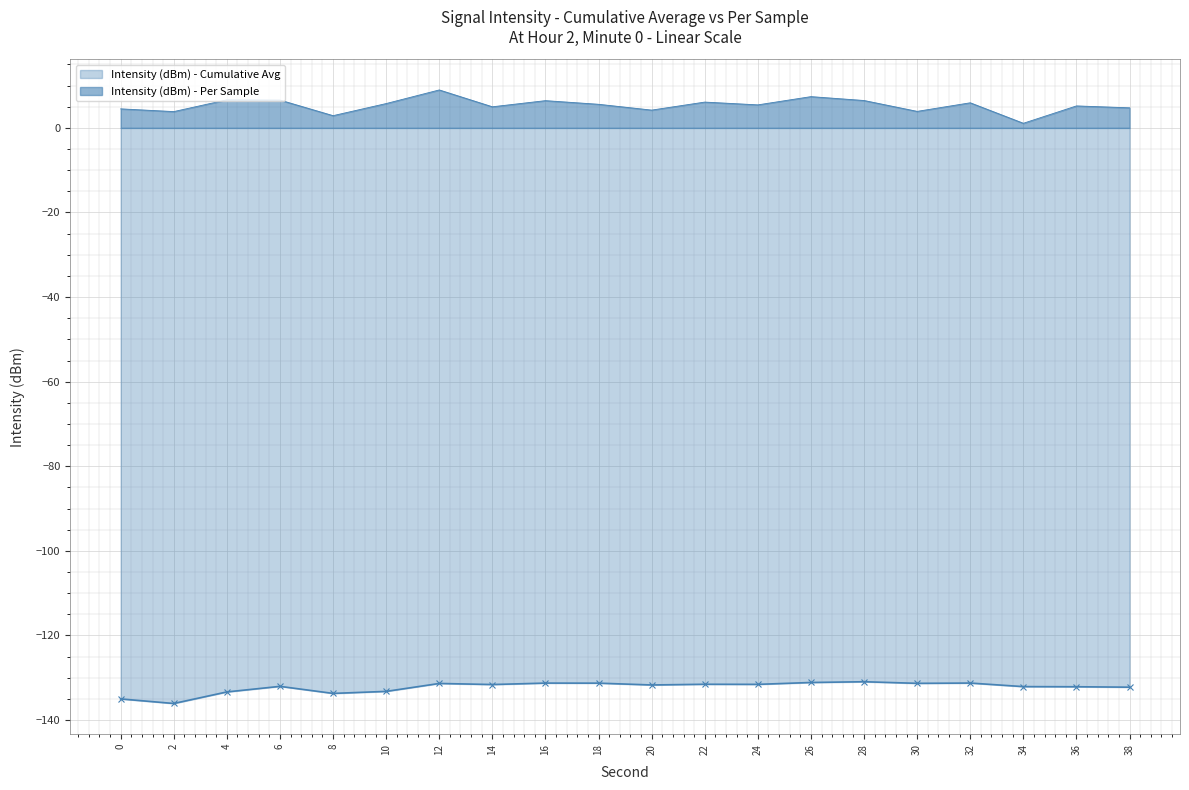

What is the change in value from 34 to 36?

+4.1